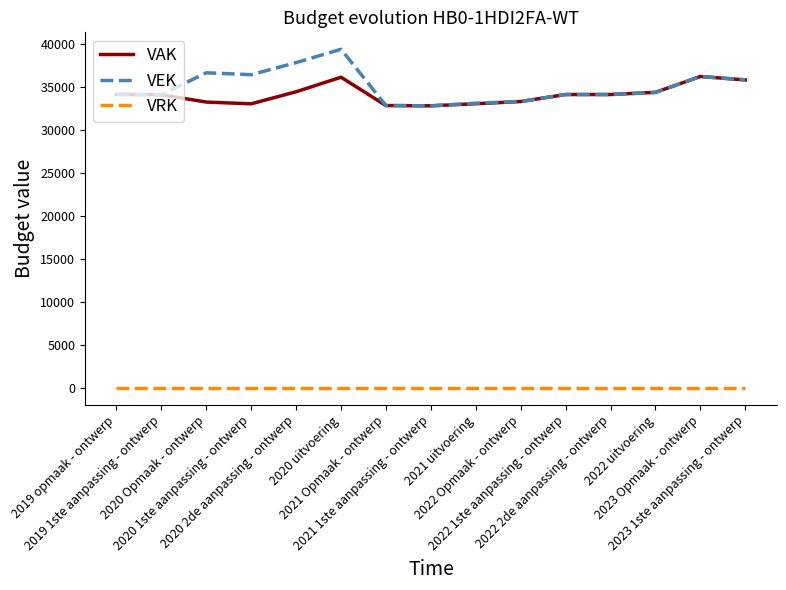

Does the chart display data point markers on the line(s)?

No